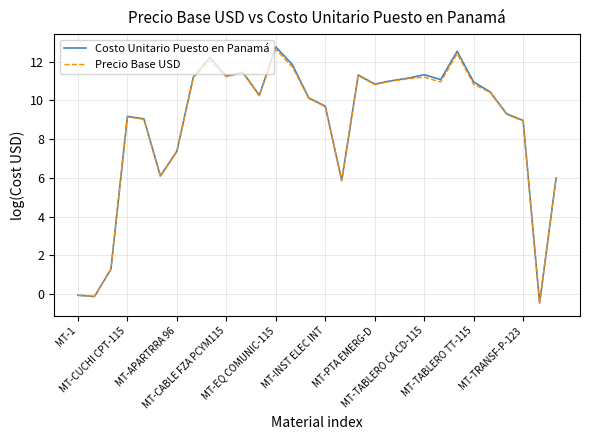

What is the maximum value for Costo Unitario Puesto en Panamá?

12.8